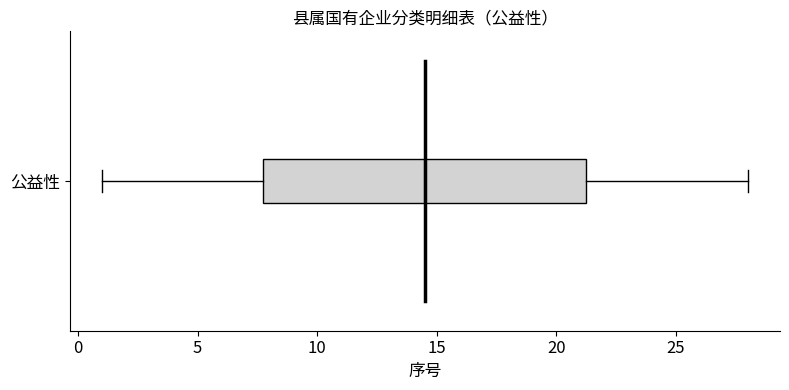

Where does the left whisker of the box for 公益性 end on the x-axis? The values are not printed on the chart, so give them approximately, as read against the axis.

1.0